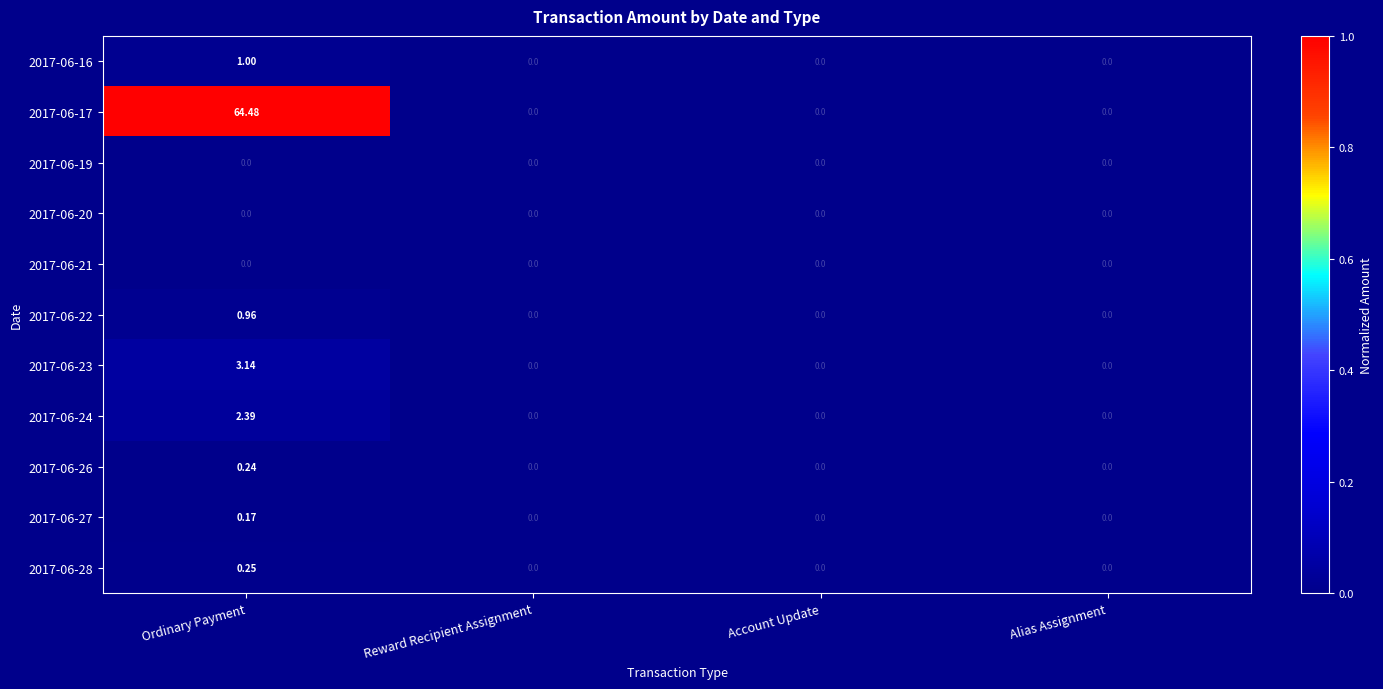

At which category is the sum across all series the highest?

Ordinary Payment